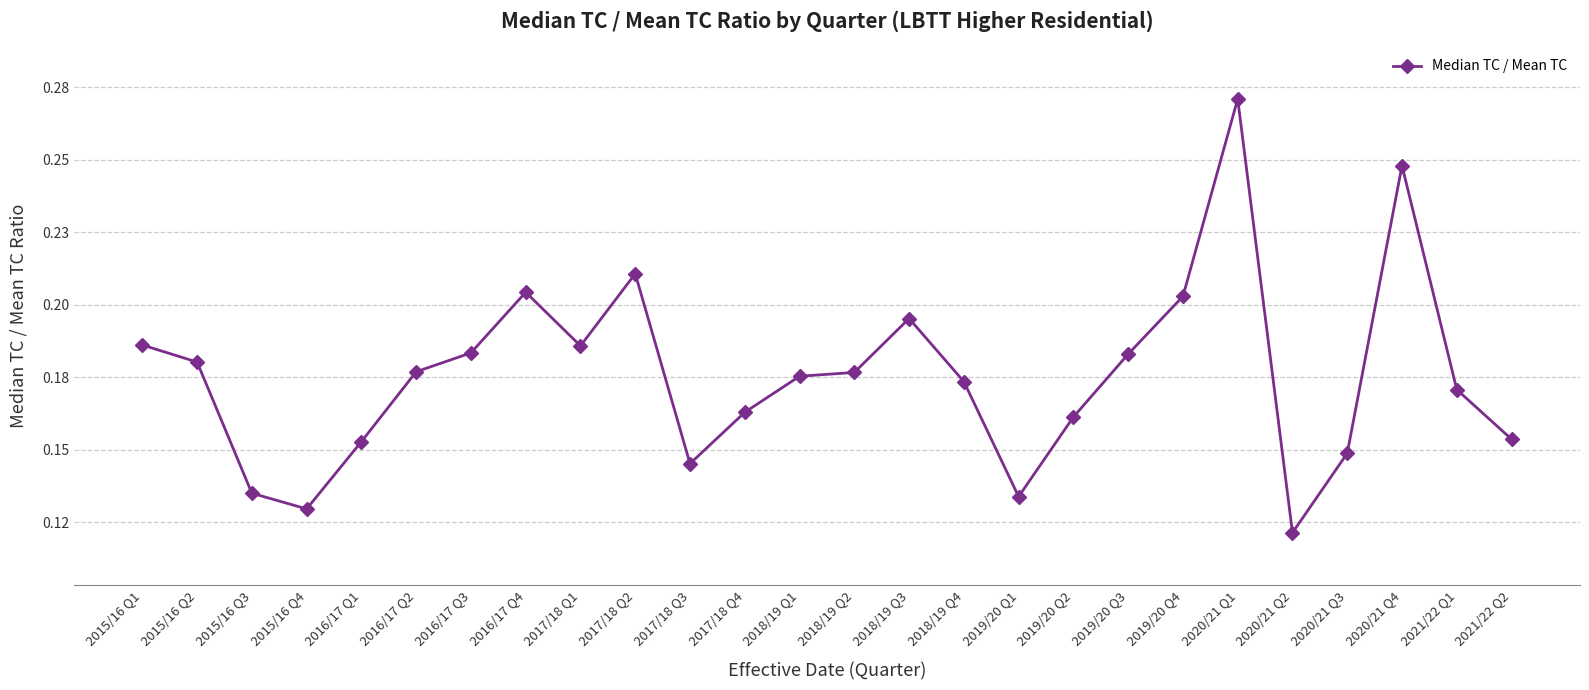

List the labels in order of value, smallest first.

2020/21 Q2, 2015/16 Q4, 2019/20 Q1, 2015/16 Q3, 2017/18 Q3, 2020/21 Q3, 2016/17 Q1, 2021/22 Q2, 2019/20 Q2, 2017/18 Q4, 2021/22 Q1, 2018/19 Q4, 2018/19 Q1, 2018/19 Q2, 2016/17 Q2, 2015/16 Q2, 2019/20 Q3, 2016/17 Q3, 2017/18 Q1, 2015/16 Q1, 2018/19 Q3, 2019/20 Q4, 2016/17 Q4, 2017/18 Q2, 2020/21 Q4, 2020/21 Q1